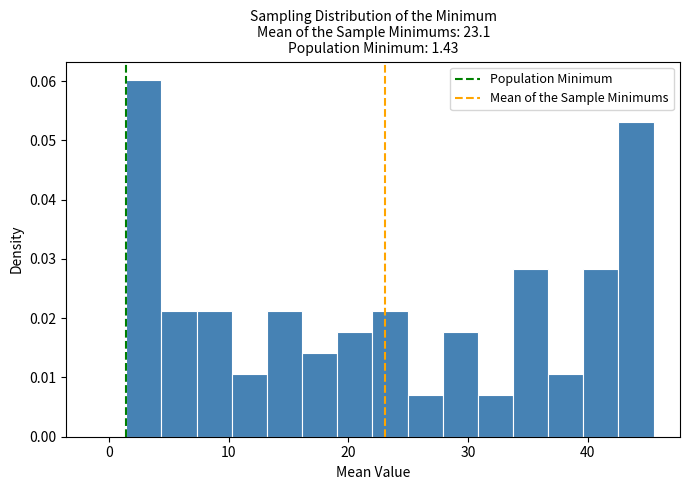

Around what value on the x-axis is the tallest bar? Give the approximate position of its centre, as read against the axis.

3